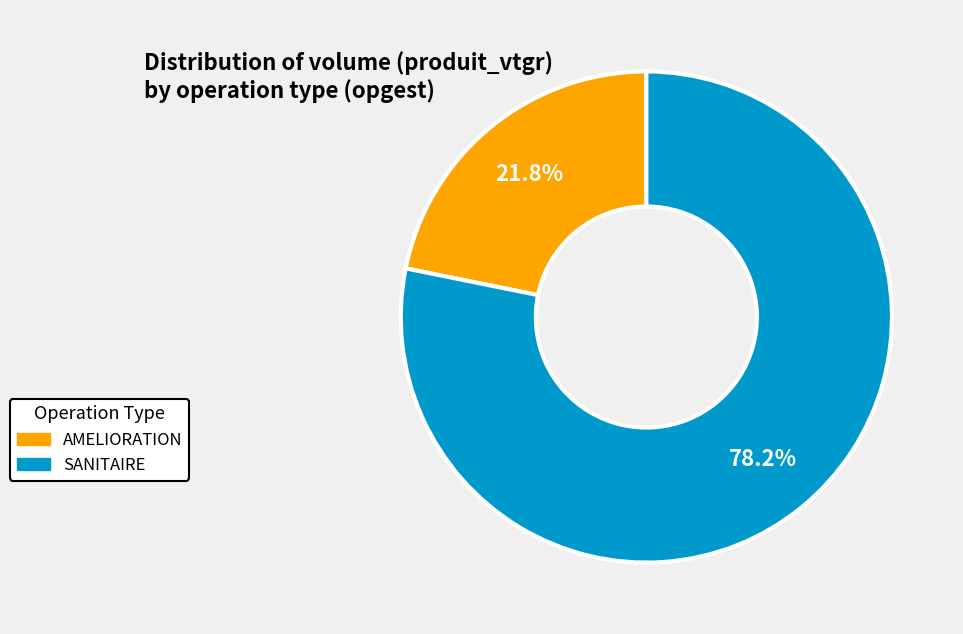

Is there a majority slice in this chart?

Yes